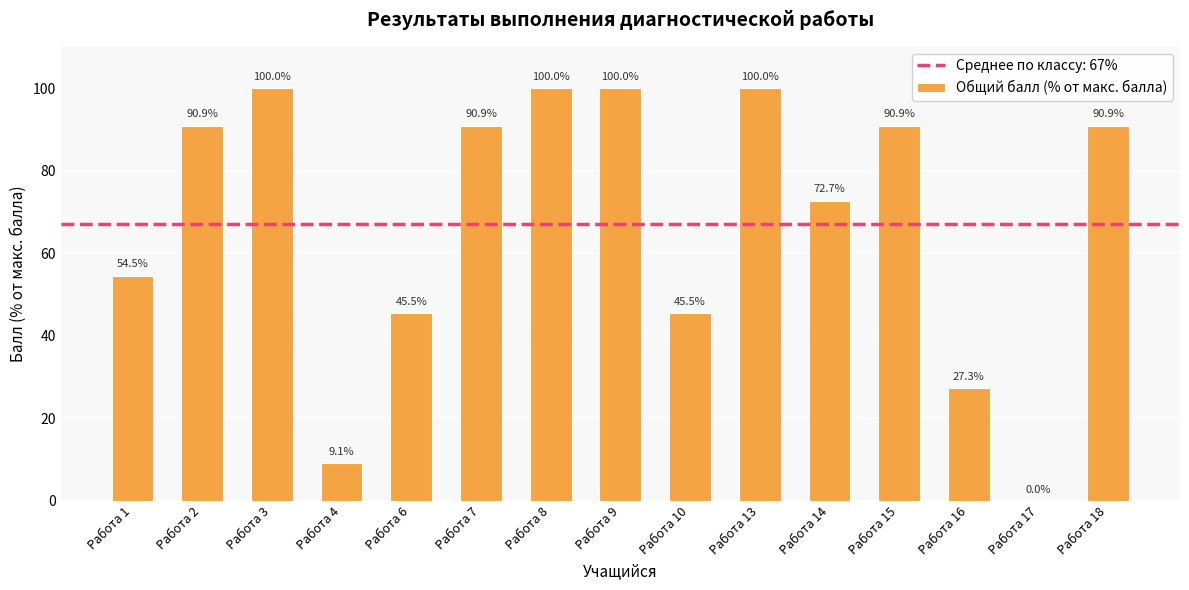

What is the sum of all values?

1018.2